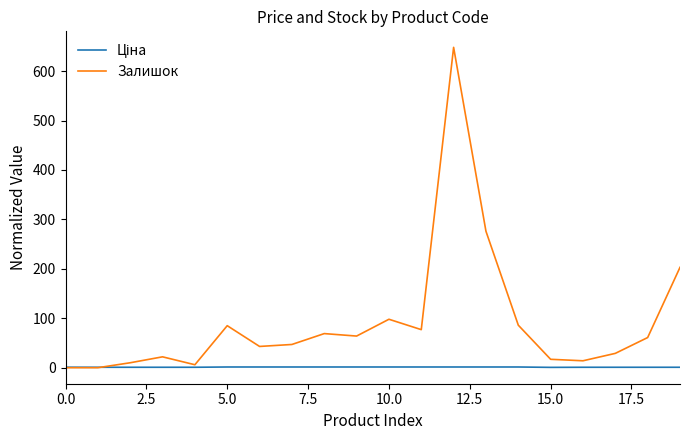

Which series has the widest spread of values?

Залишок